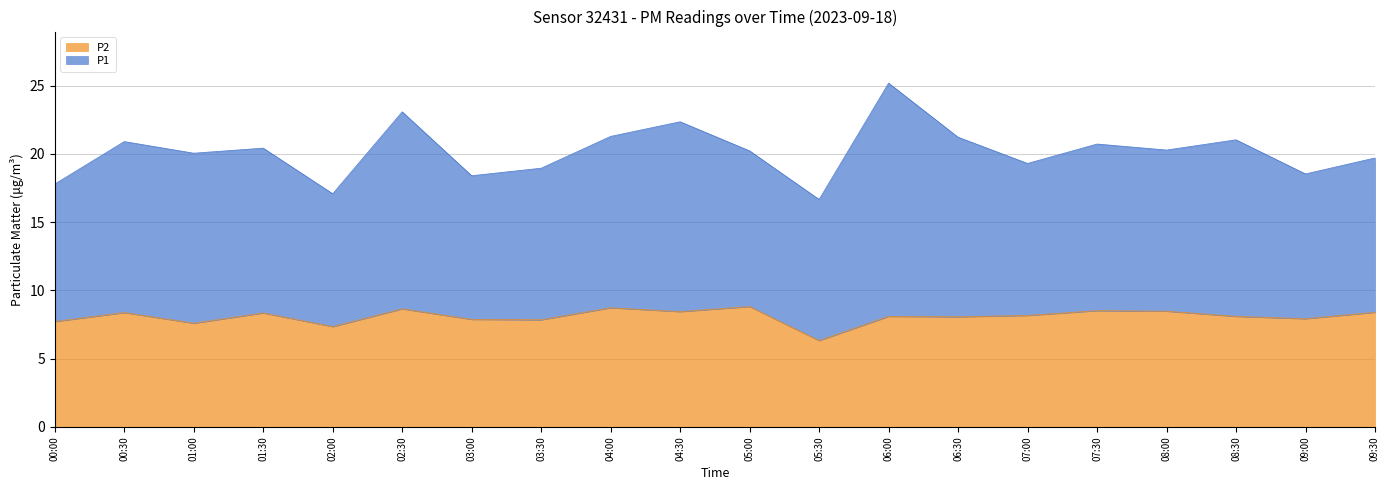

What is the label of the 17th point from the left?

08:00